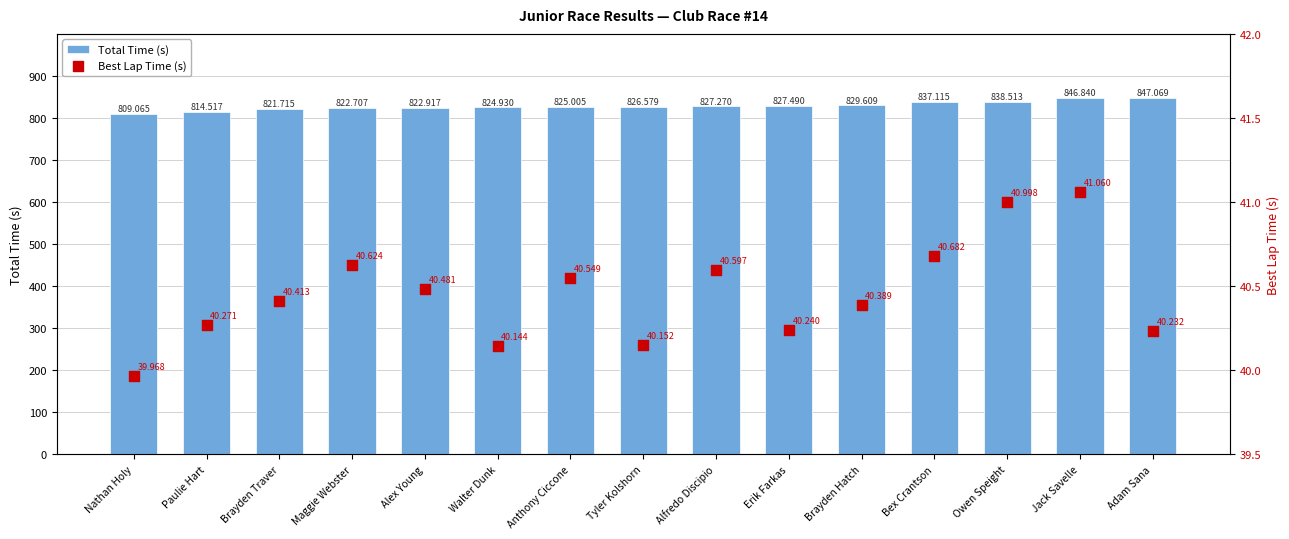

What are all the series names shown in the legend?

Total Time (s), Best Lap Time (s)